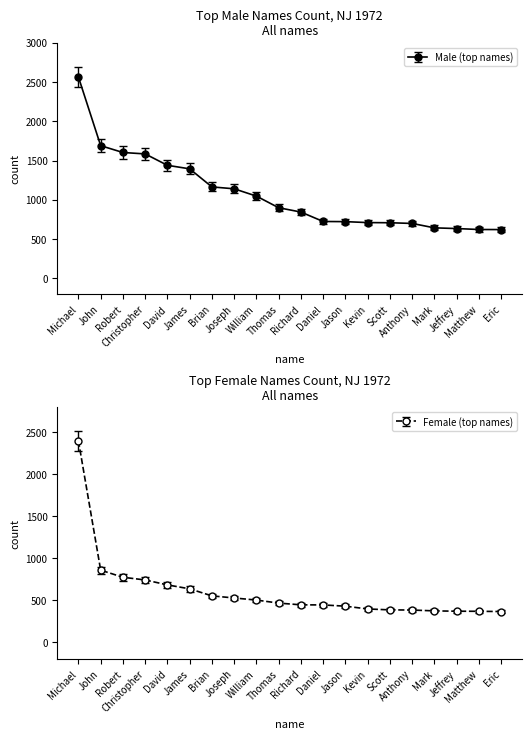

Is it true that Male (top names) equals 1020 at Eric?

False